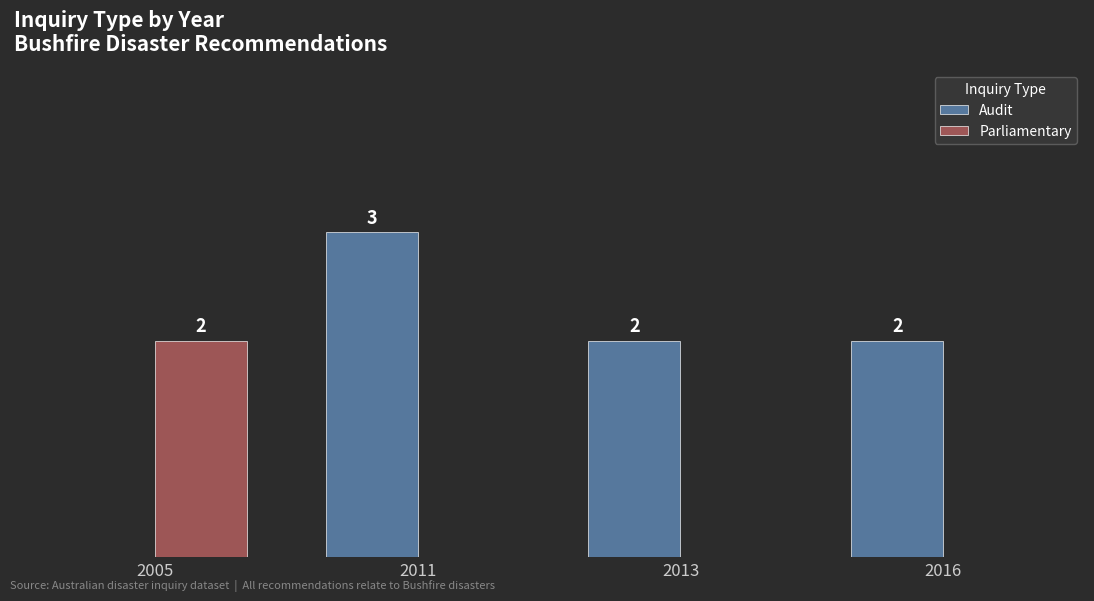

Which series has the largest total across all categories?

Audit